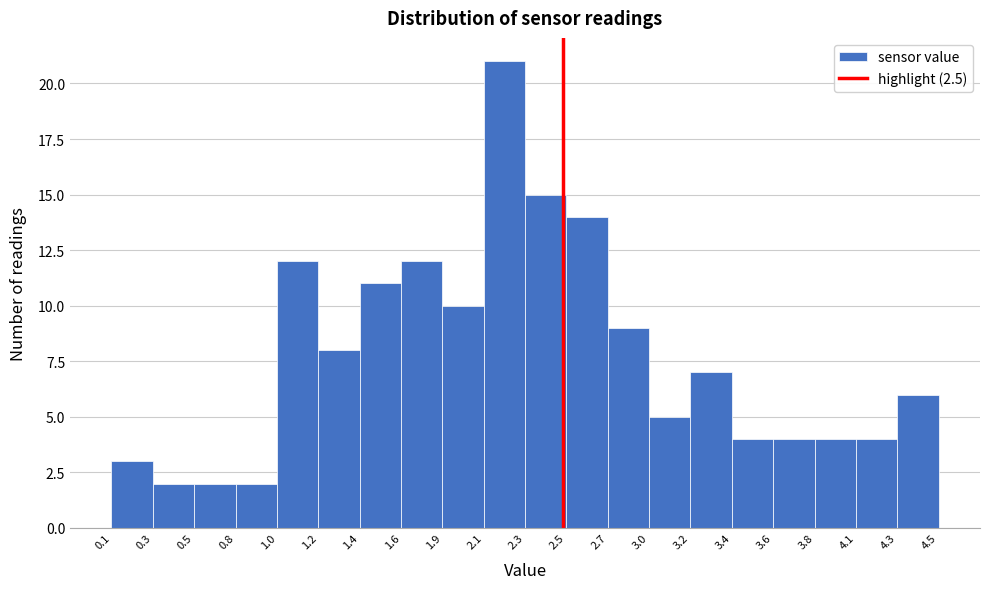

Over which range of the x-axis is the bar tallest?

2.1 to 2.3